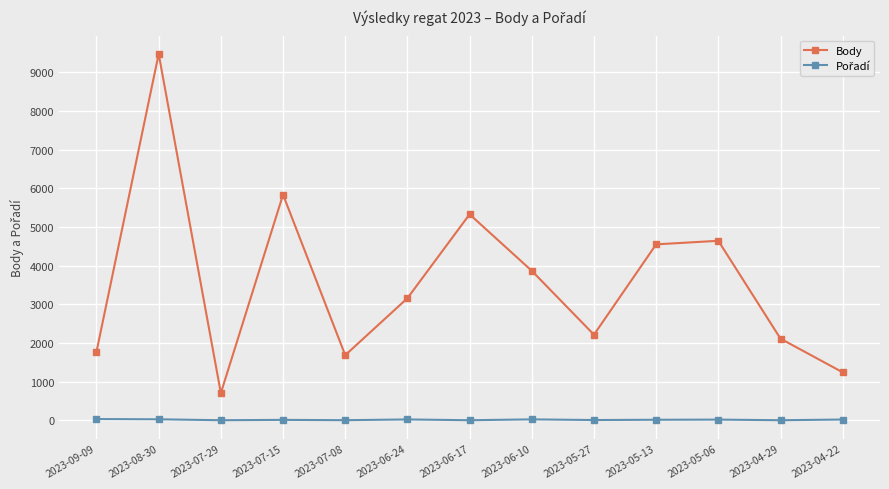

The value of Body at 2023-05-13 is 4549. True or false?

True